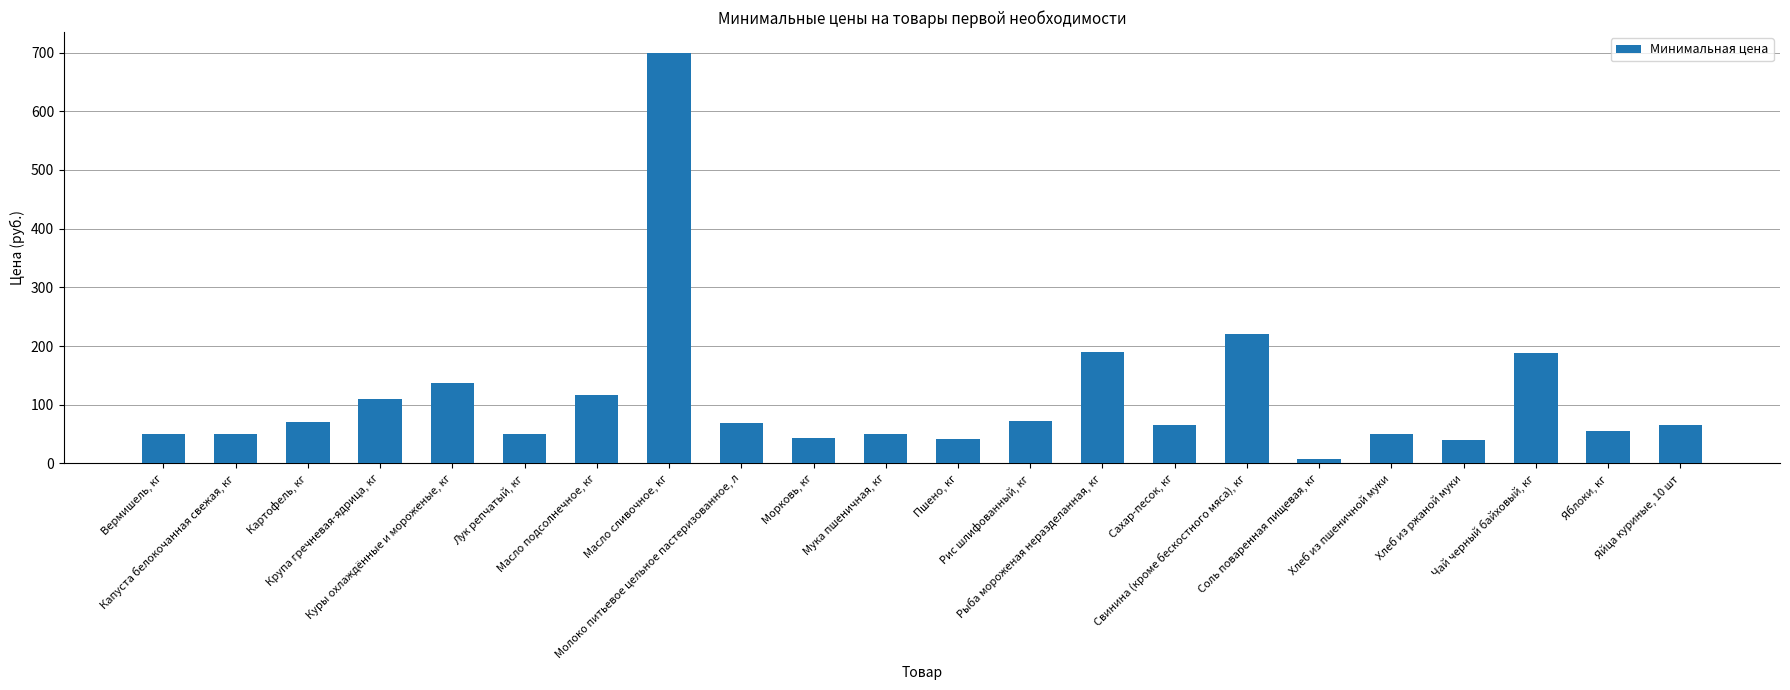

Is it true that the value at Хлеб из пшеничной муки is 50?

True